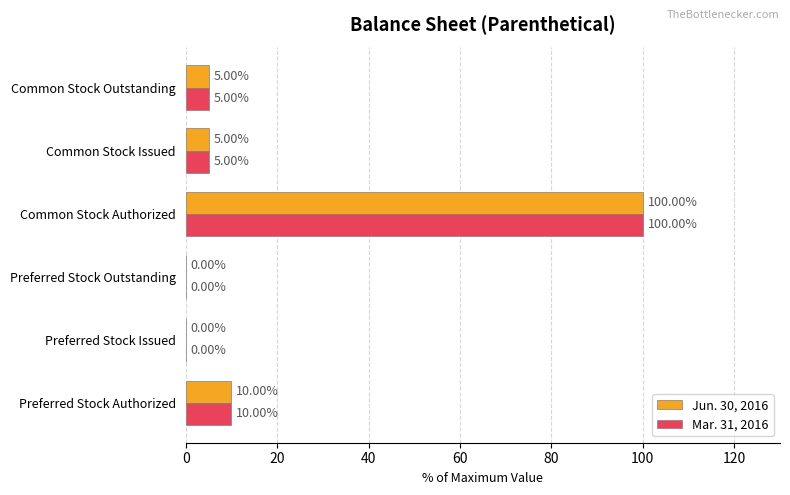

At which category is the sum across all series the highest?

Common Stock Authorized